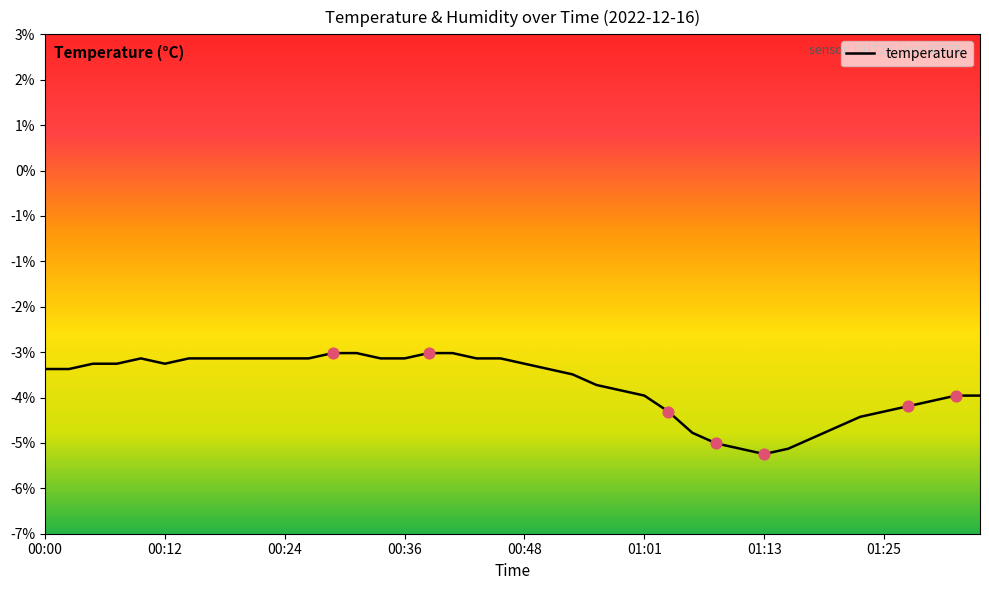

Does the chart have visible grid lines?

No